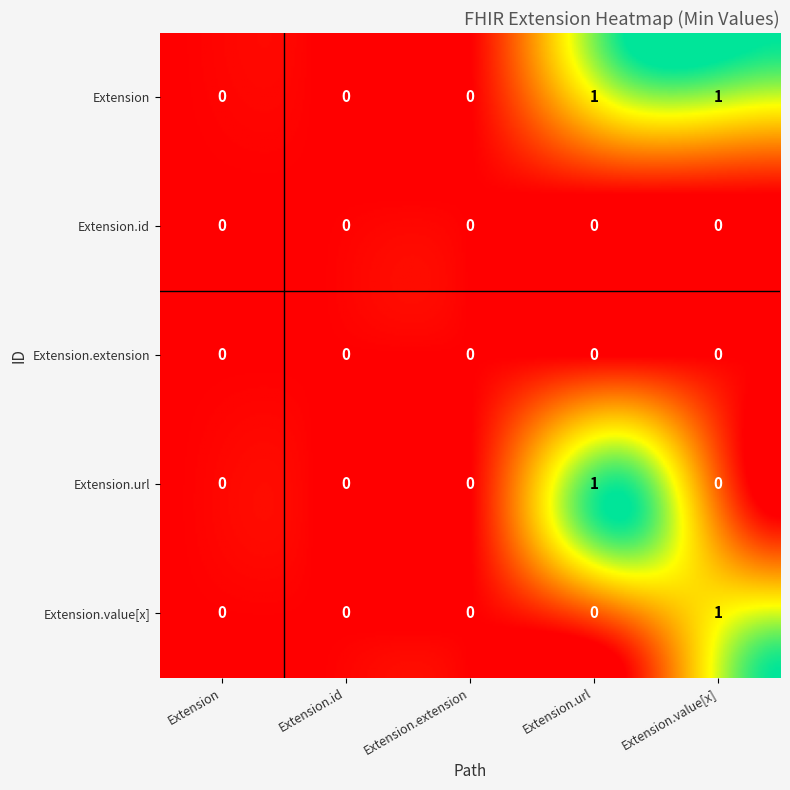

True or false: Extension.extension has a value of 0 at Extension.value[x].

True